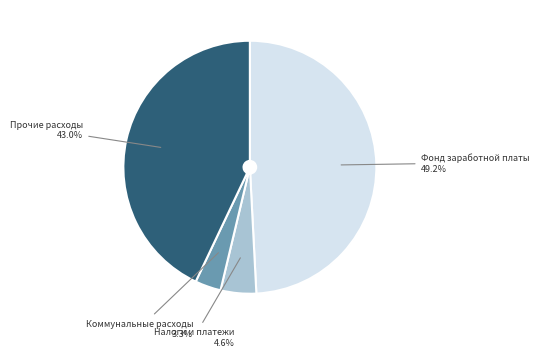

Is there a majority slice in this chart?

No